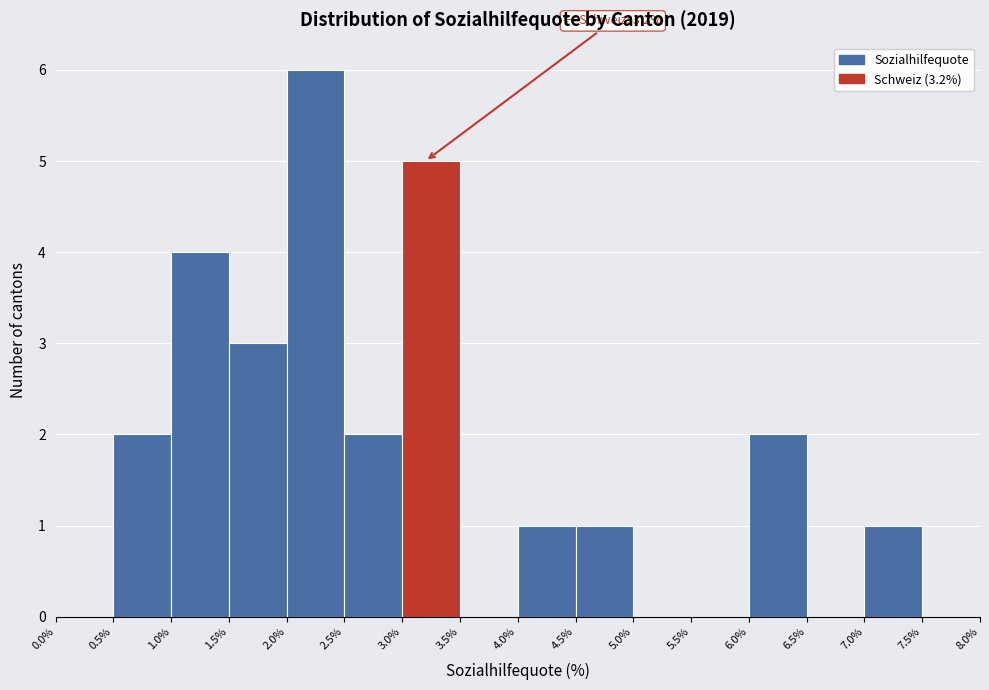

Over which range of the x-axis is the bar tallest?

2.0% to 2.5%